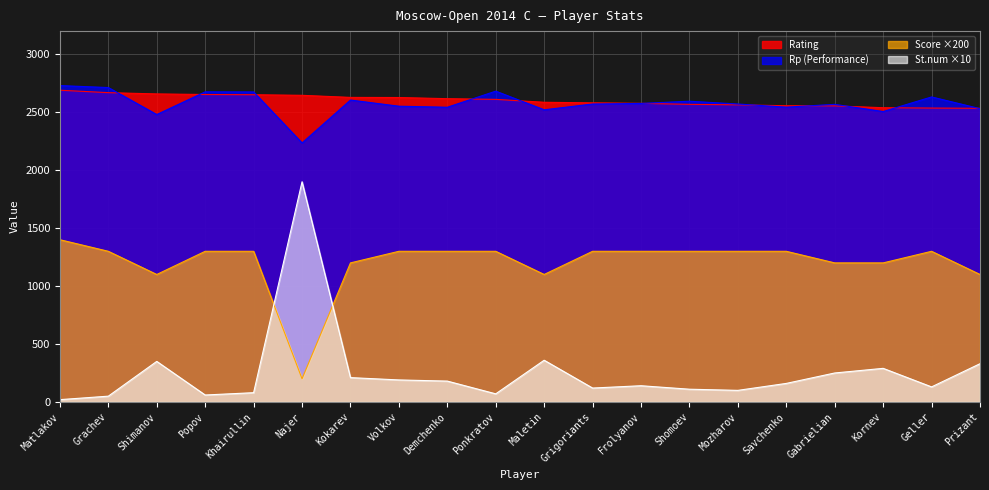

How many lines are shown in the chart?

4